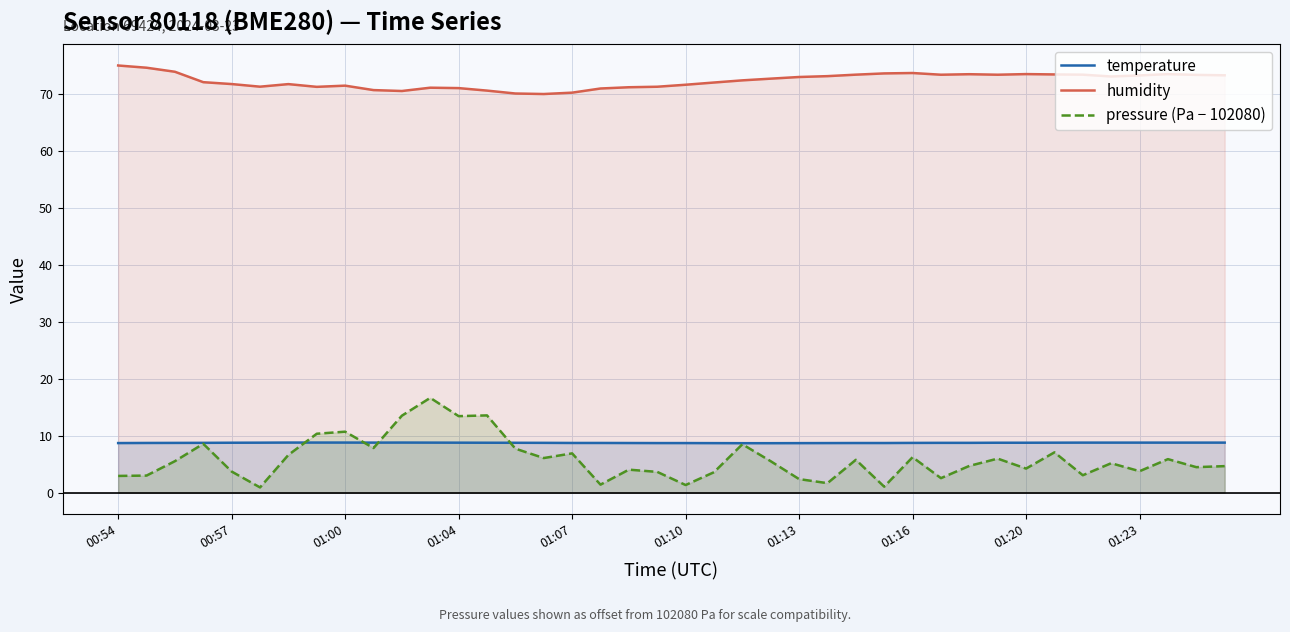

True or false: humidity and pressure (Pa − 102080) intersect in this chart.

False